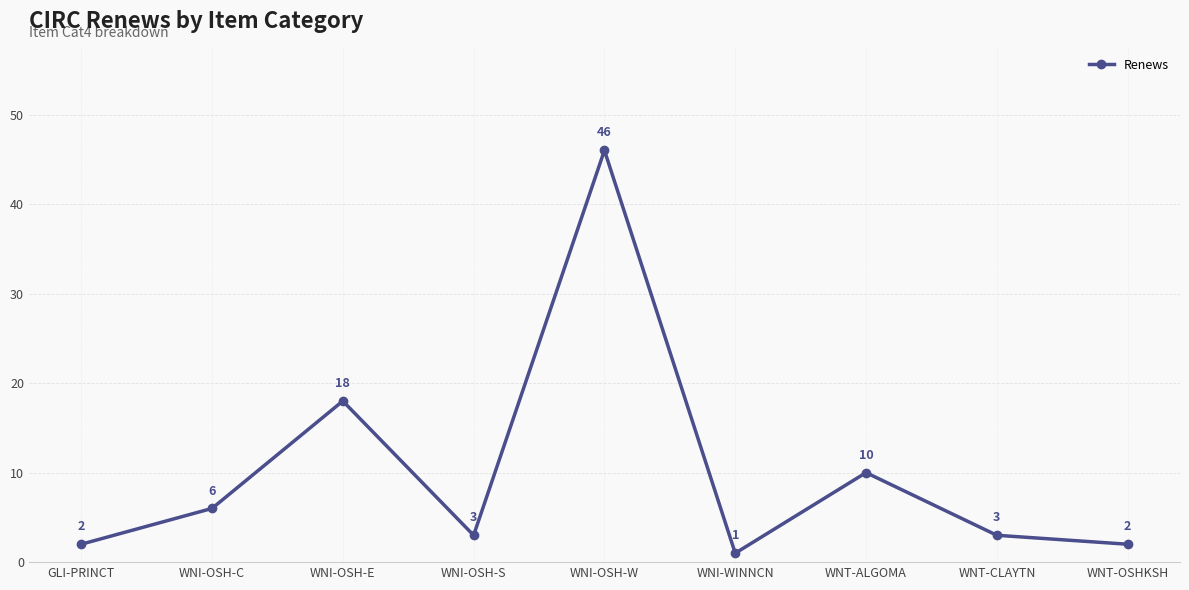

What is the smallest value displayed?

1